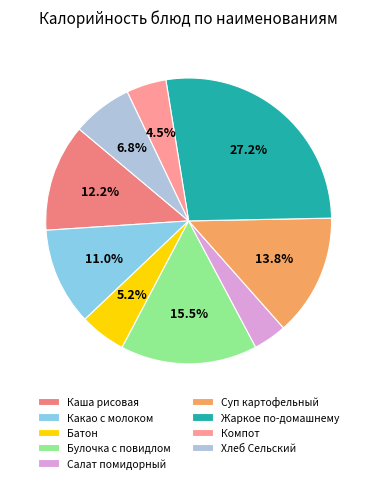

Is there a majority slice in this chart?

No